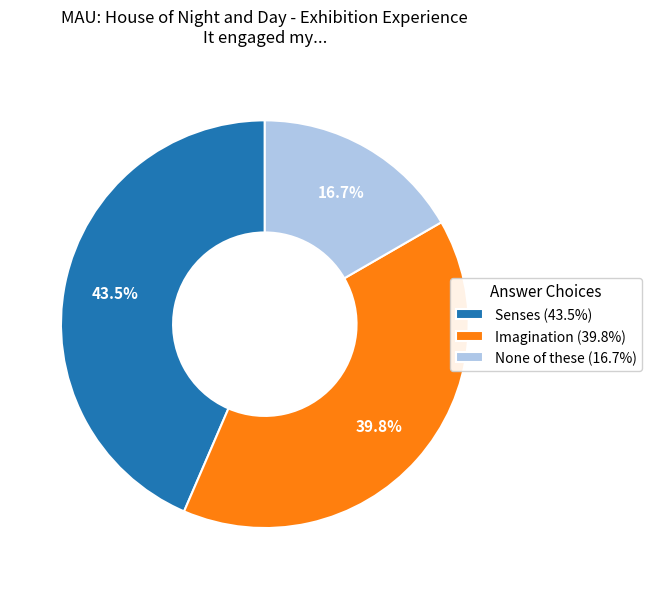

True or false: Imagination accounts for 25% of the total.

False